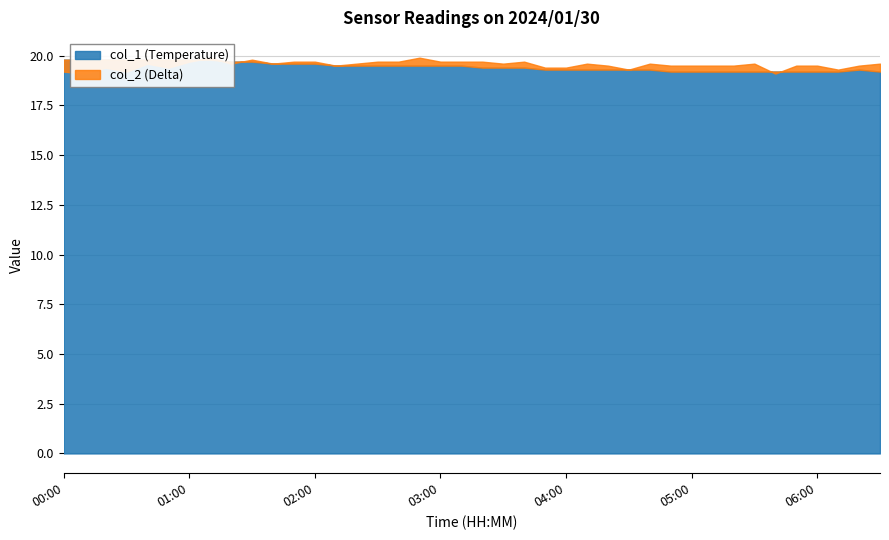

Which series has the largest total across all categories?

col_1